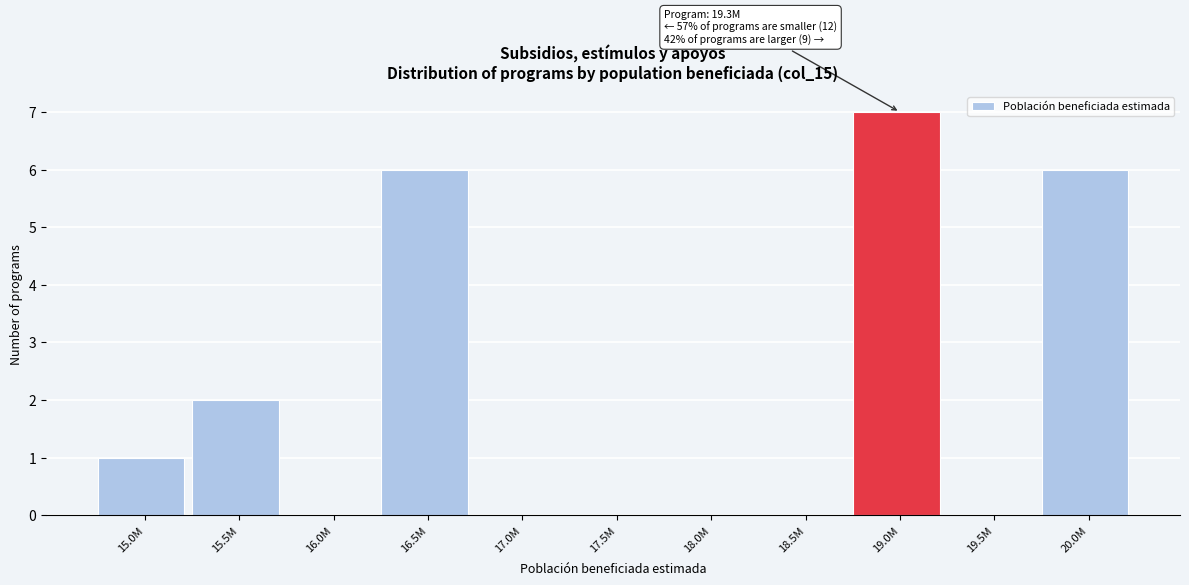

Reading left to right, list all the values displayed in this chart.

15.0M=1	15.5M=2	16.0M=0	16.5M=6	17.0M=0	17.5M=0	18.0M=0	18.5M=0	19.0M=7	19.5M=0	20.0M=6